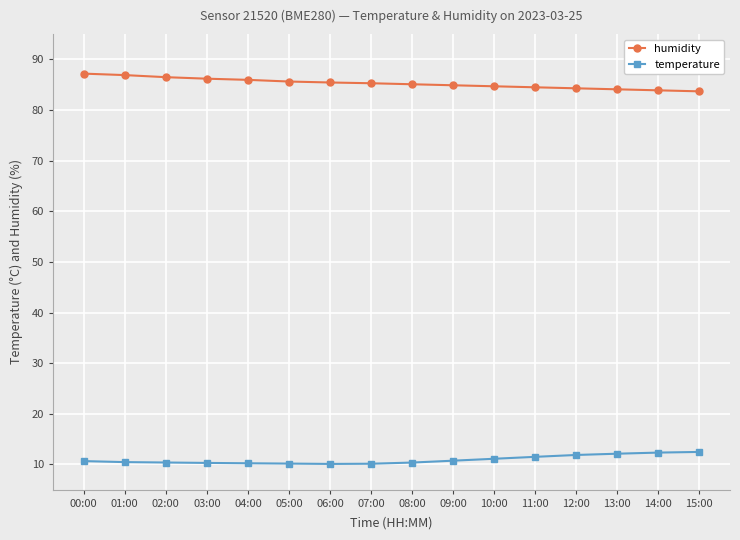

What is the difference between the temperature values at 00:00 and 03:00?

0.4